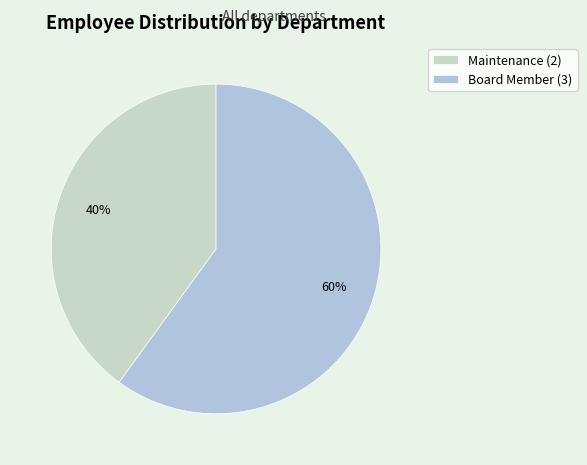

True or false: Board Member accounts for 52% of the total.

False